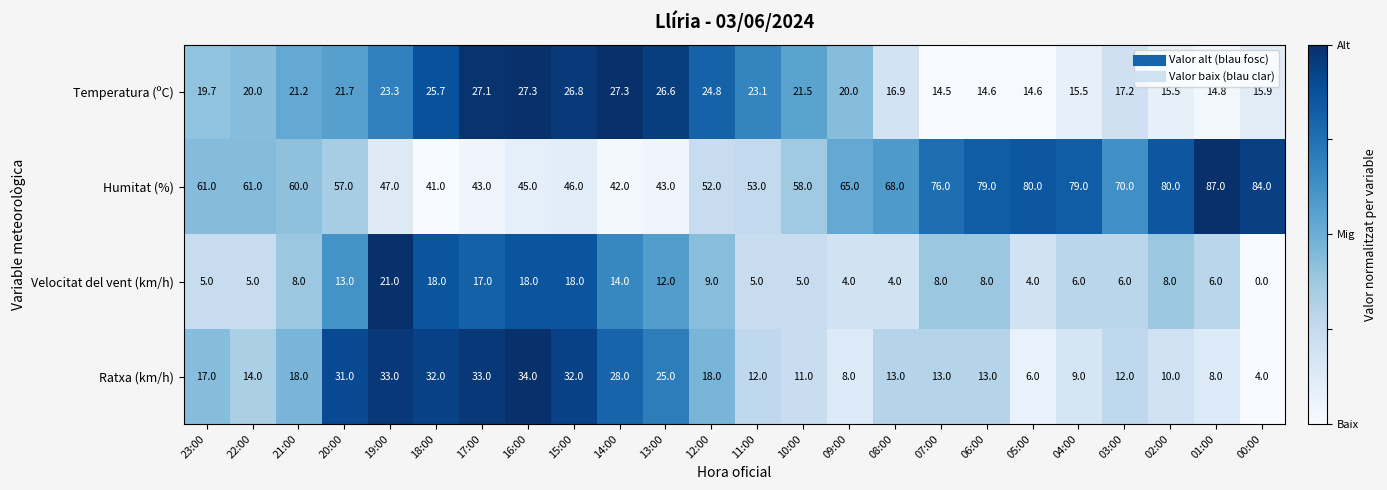

Between 17:00 and 03:00, which series saw the biggest shift?

Humitat (%)